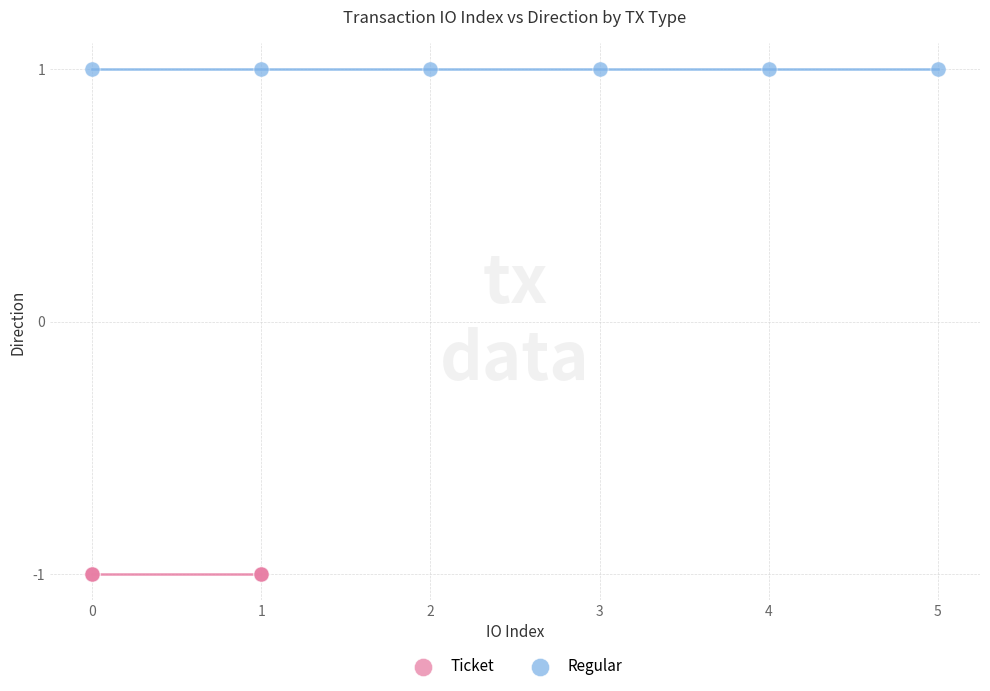

Which series contains the lowest Y value?

Ticket